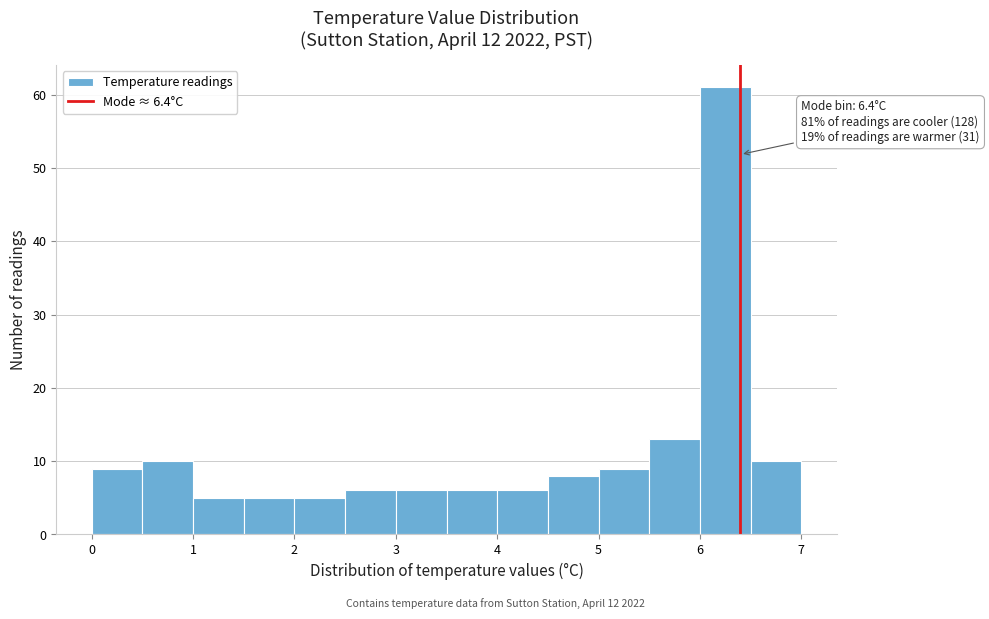

Which range on the x-axis has the tallest bar?

6.0 to 6.5